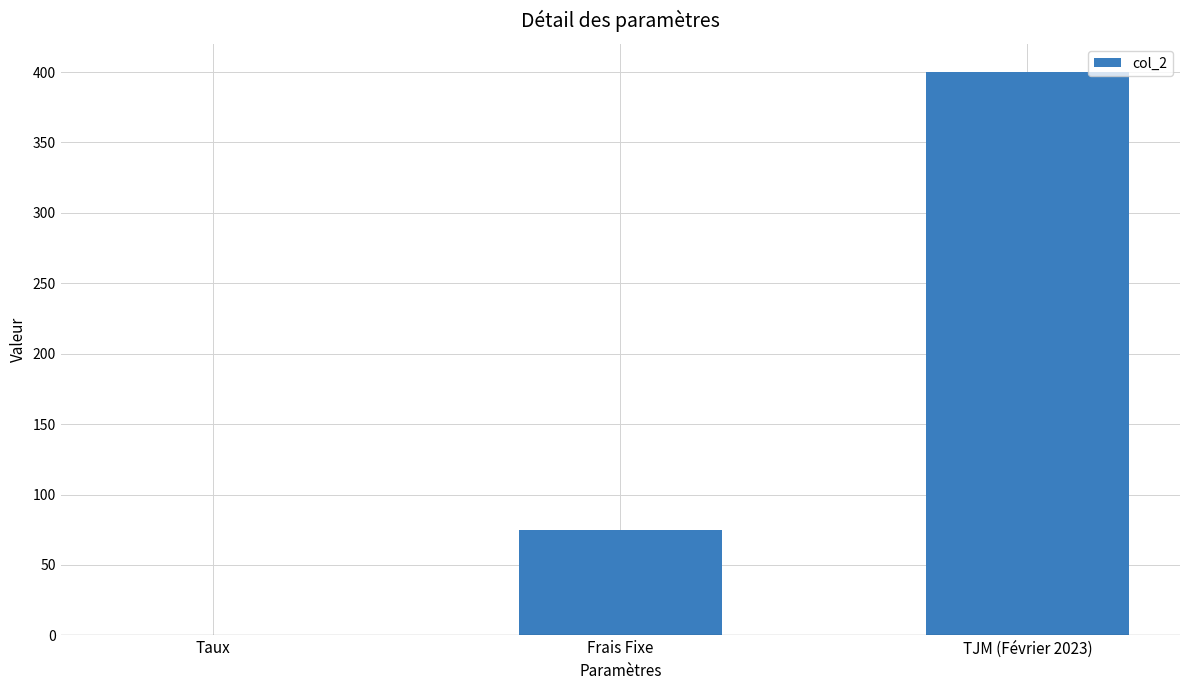

True or false: the data shows 130.5 at Frais Fixe.

False